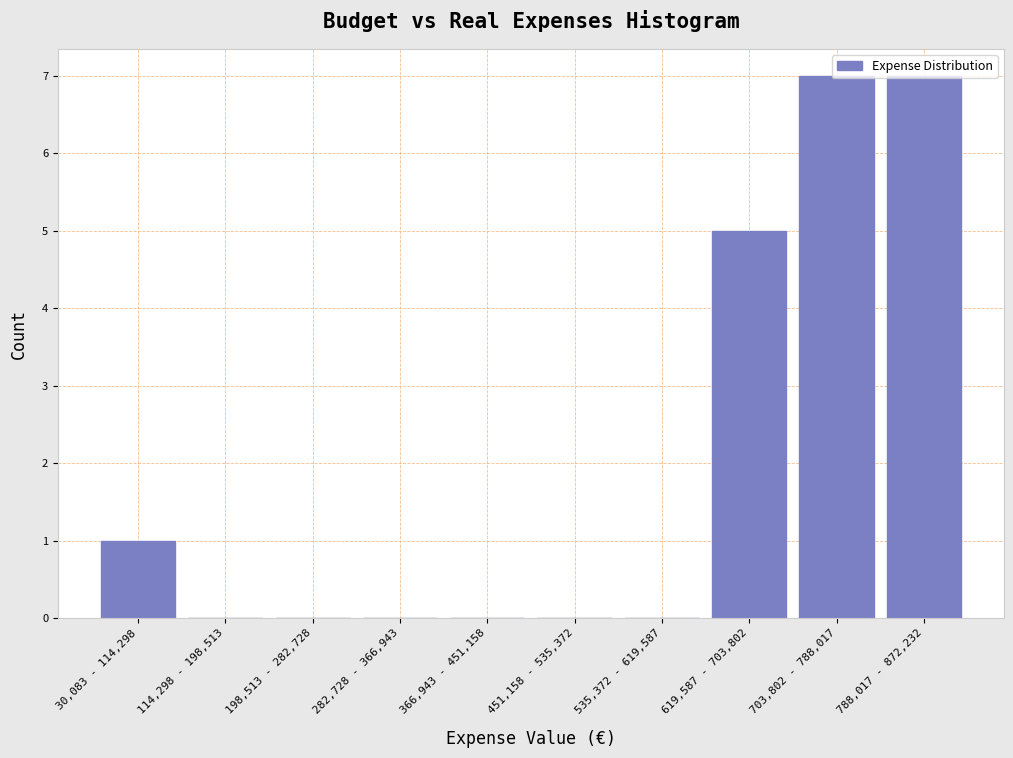

The chart shows a value of 4 at 451,158 - 535,372. True or false?

False